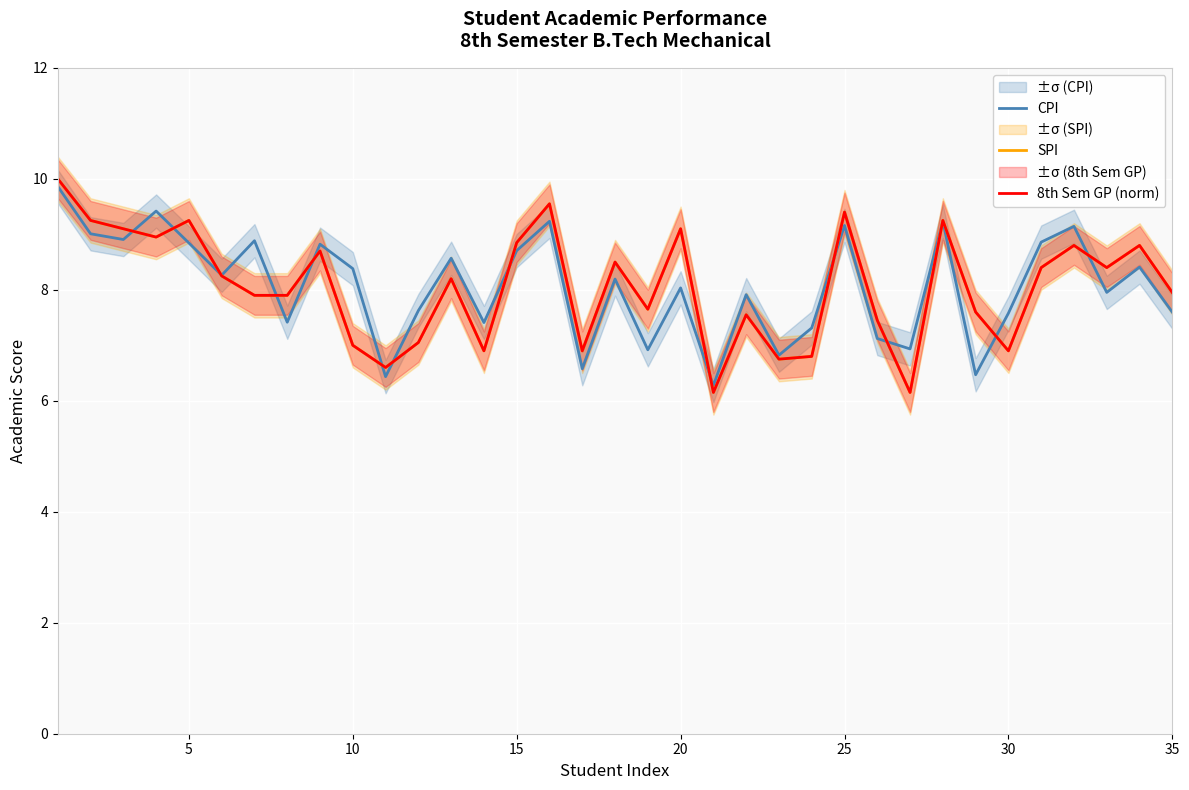

The 8th Sem GP (norm) series shows 2.0 at 22. True or false?

False